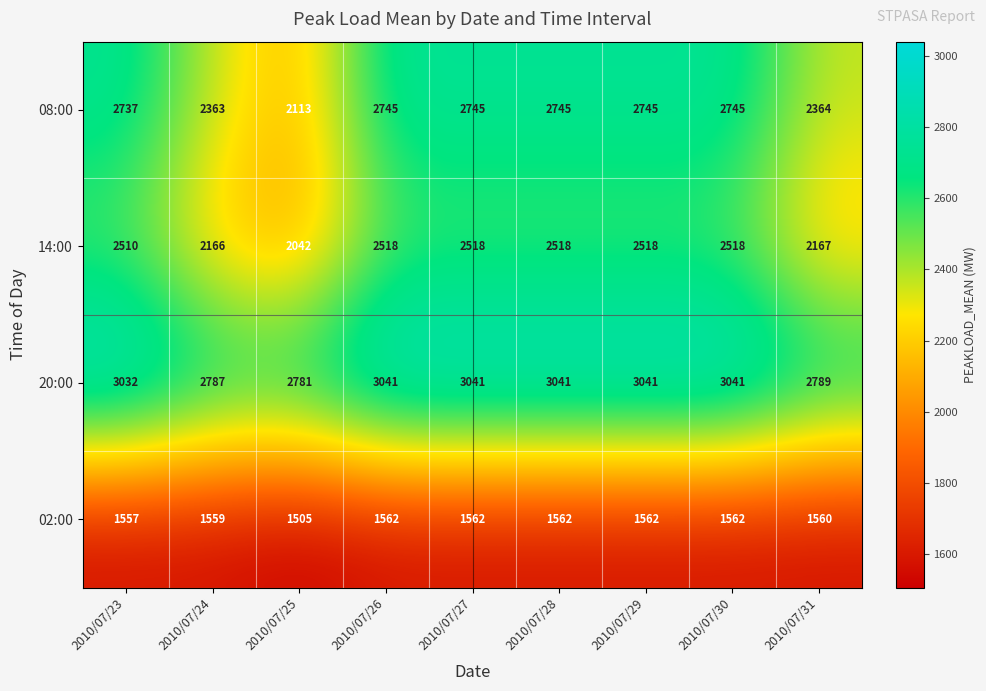

Is it true that 08:00 equals 2364 at 2010/07/31?

True